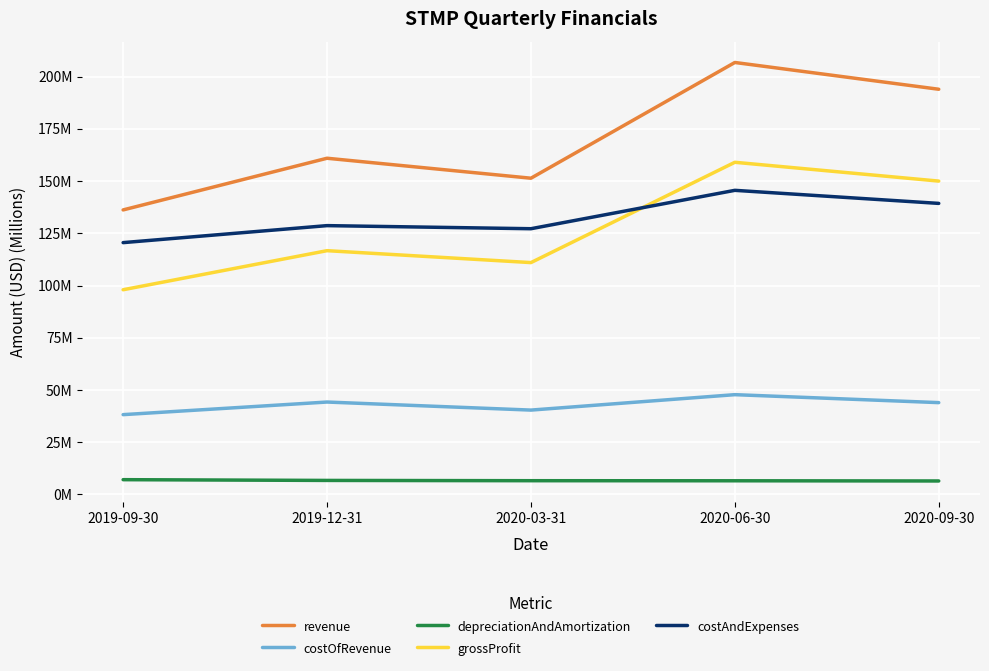

At which category is the sum across all series the highest?

2020-06-30